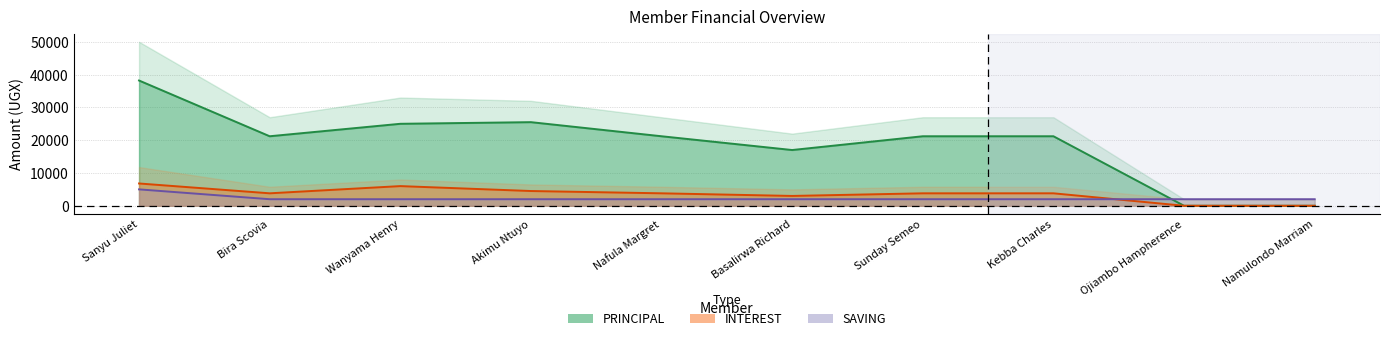

Is the value of PRINCIPAL at Akimu Ntuyo greater than the value of SAVING at Namulondo Marriam?

Yes